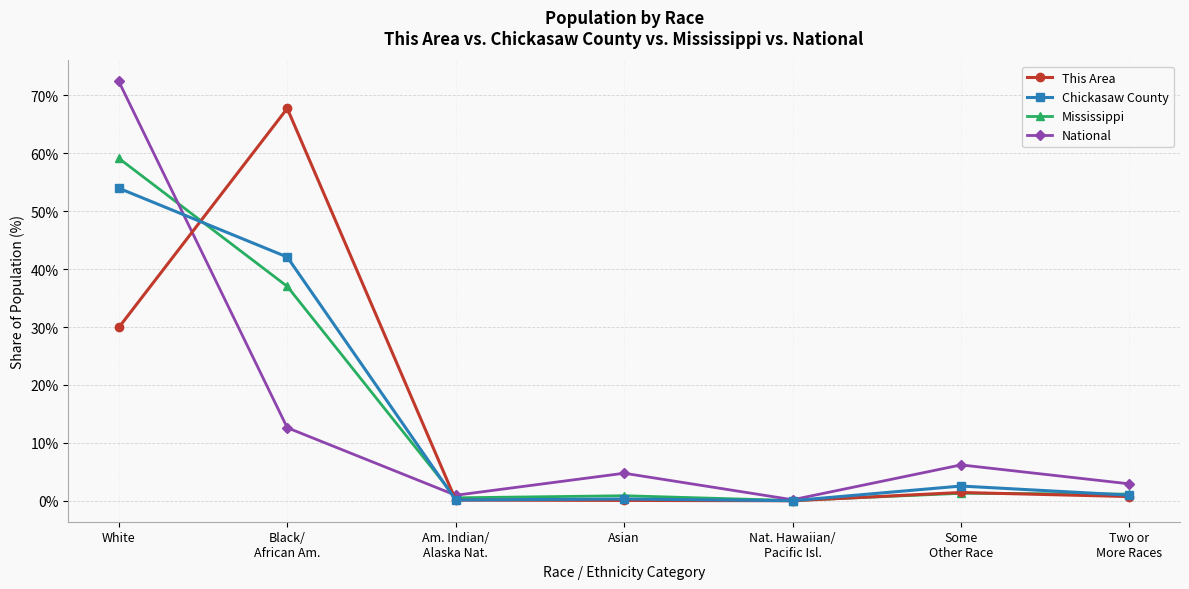

At which category does the chart reach its peak across all series?

White